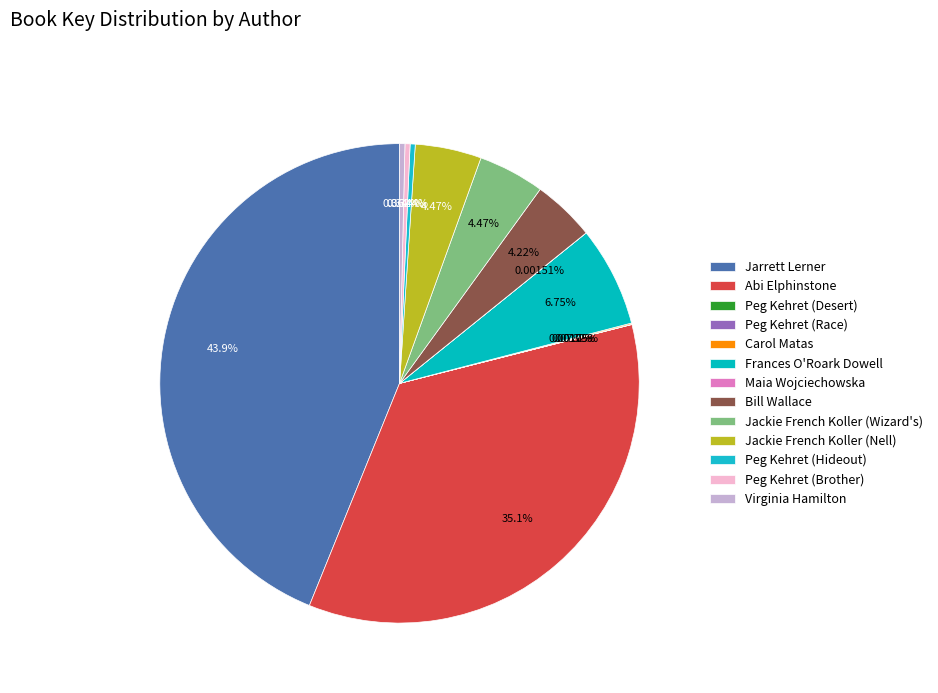

What is the change in value from Peg Kehret (Desert) to Frances O'Roark Dowell?

+28427276